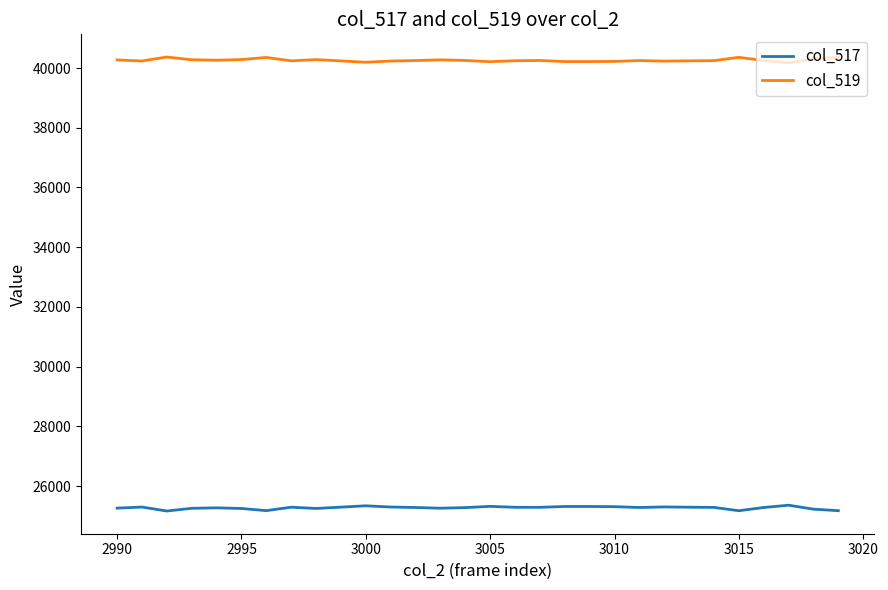

True or false: col_517 and col_519 intersect in this chart.

False